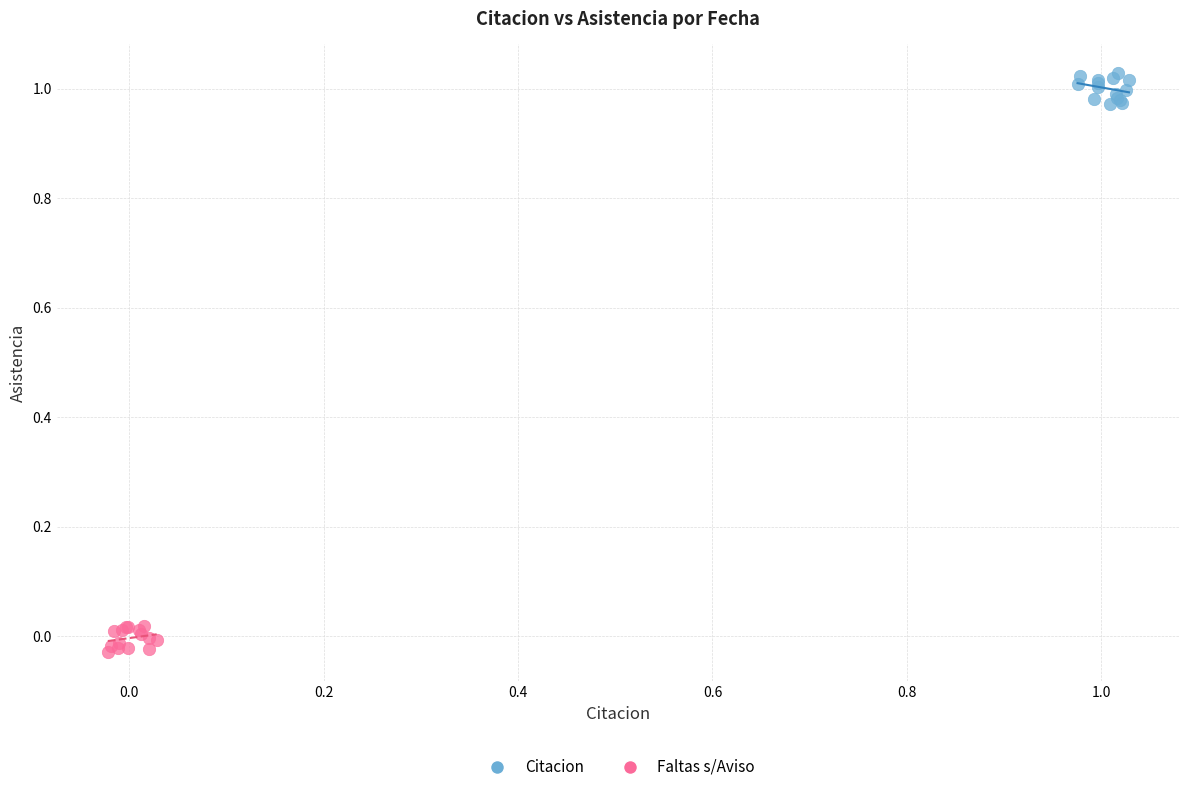

What are all the series names shown in the legend?

Citacion, Faltas s/Aviso